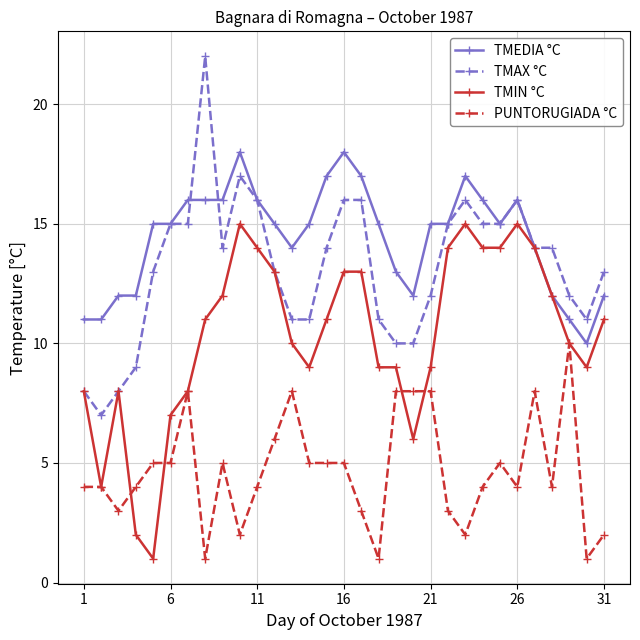

Which series has the largest total across all categories?

TMEDIA °C